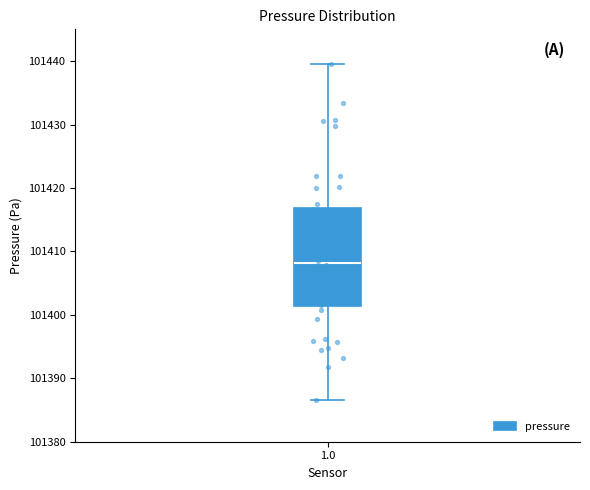

Transcribe this box plot: give where the median line is, the range the box spans, and where the two whiskers end, as read against the y-axis. The values are not printed on the chart, so give them approximately, as read against the axis.

median 101408, box 101401 to 101417, whiskers 101387 to 101440